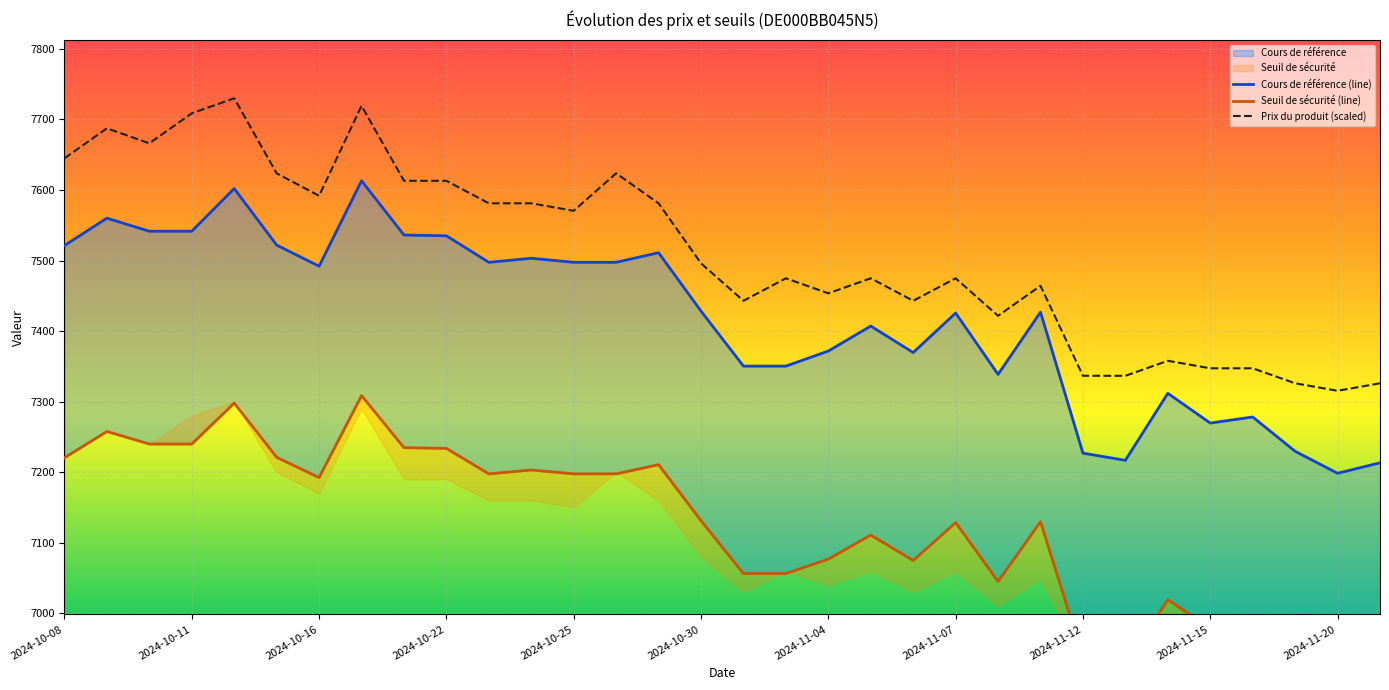

How many interior local valleys does the Cours de référence series have?

7